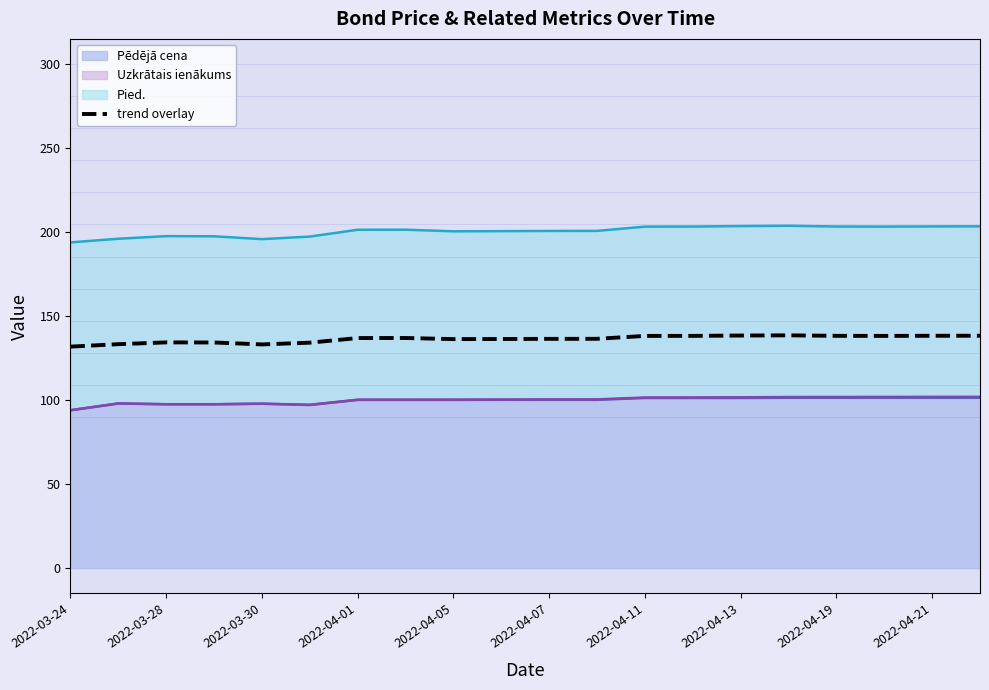

Approximately how many times larger is the value at 2022-04-01 compared to 2022-04-11?

1.0